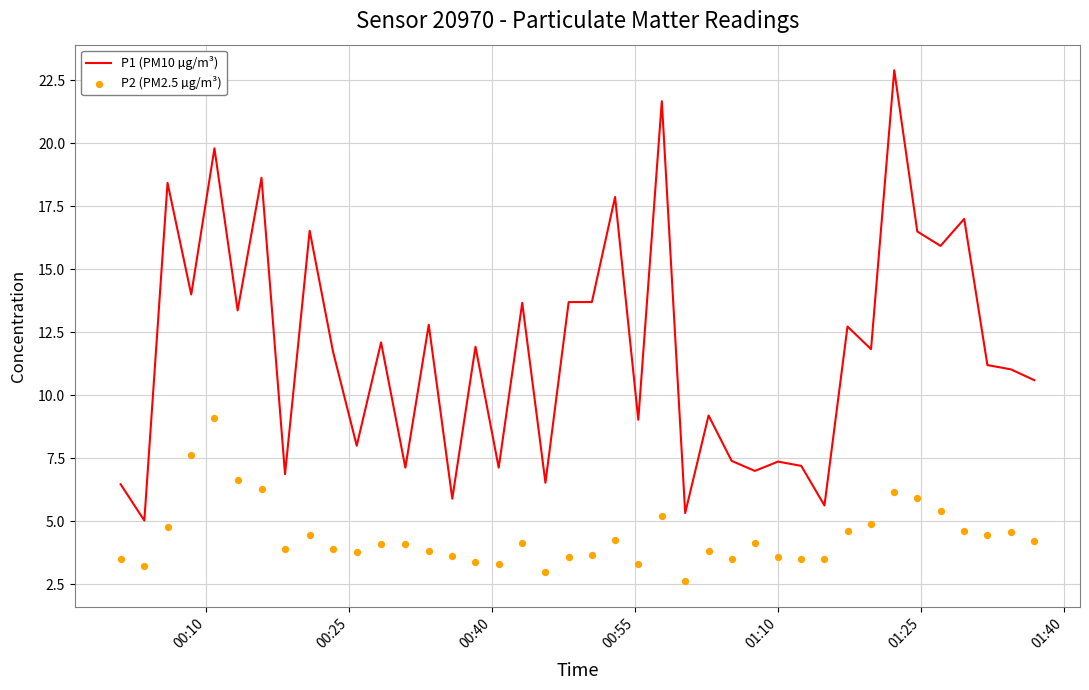

Which series contains the lowest Y value?

P2 (PM2.5 µg/m³)